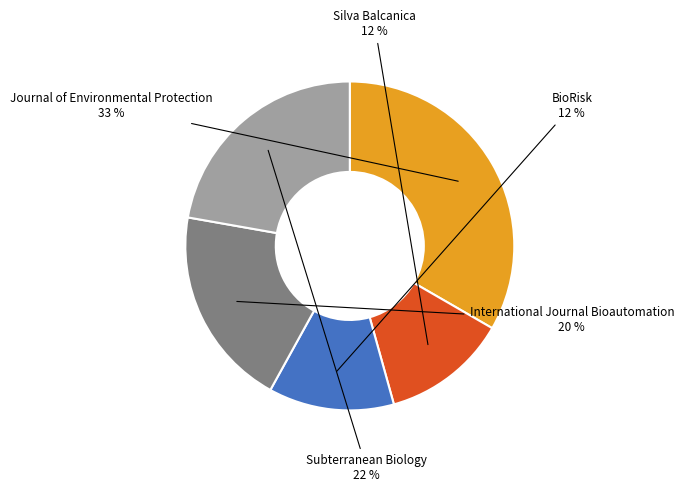

Is there any slice that represents more than half of the pie?

No